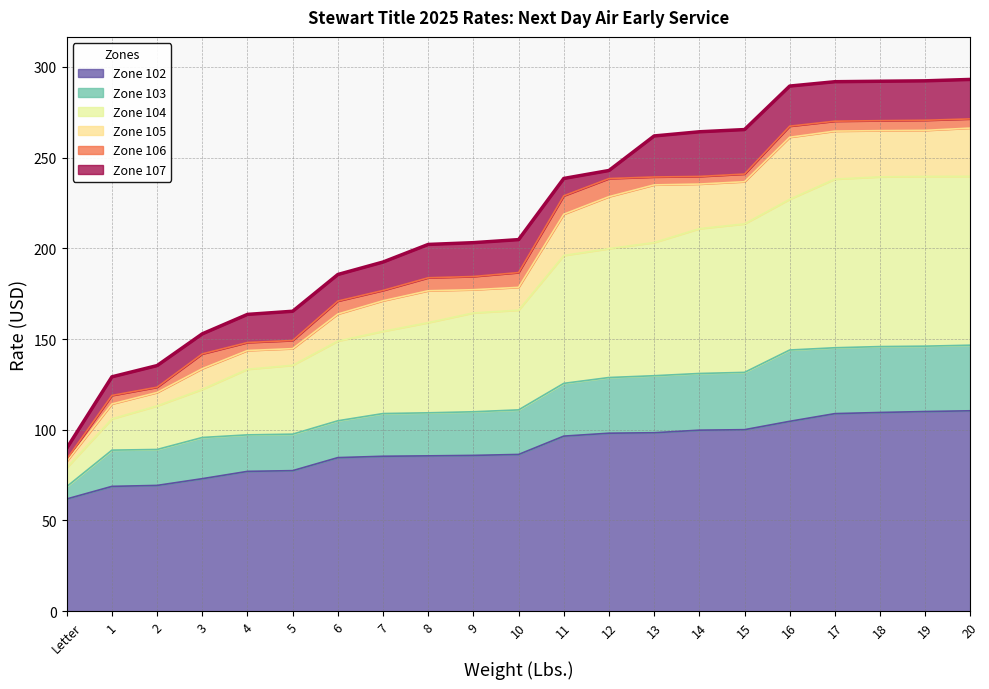

What is the value of the Zone 105 point at the 20th from the left?

265.1